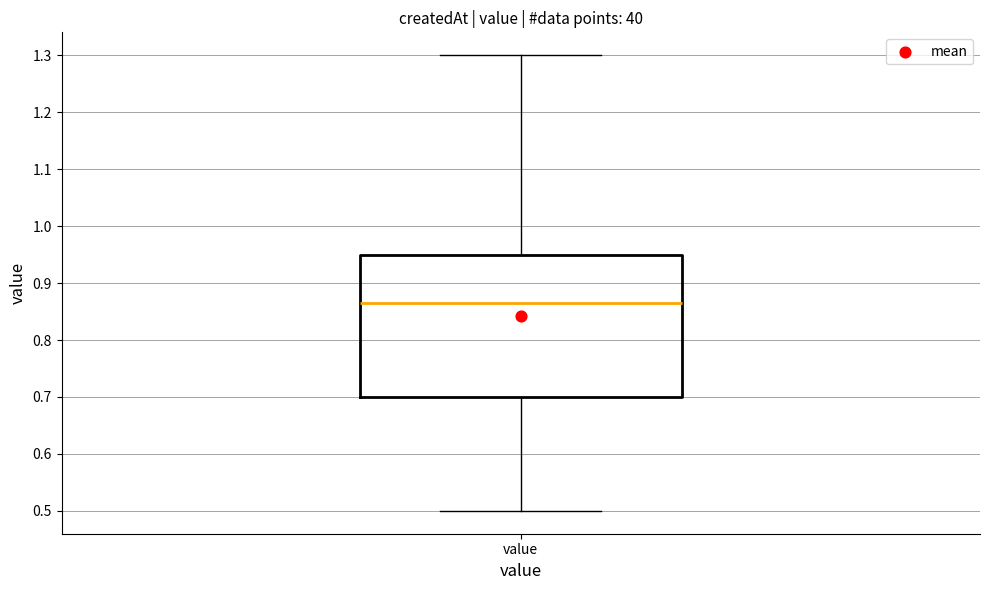

Read this box plot against the y-axis: the position of the median line, the range covered by the box, and the ends of both whiskers. The values are not printed on the chart, so give them approximately, as read against the axis.

median 0.87, box 0.70 to 0.95, whiskers 0.50 to 1.30